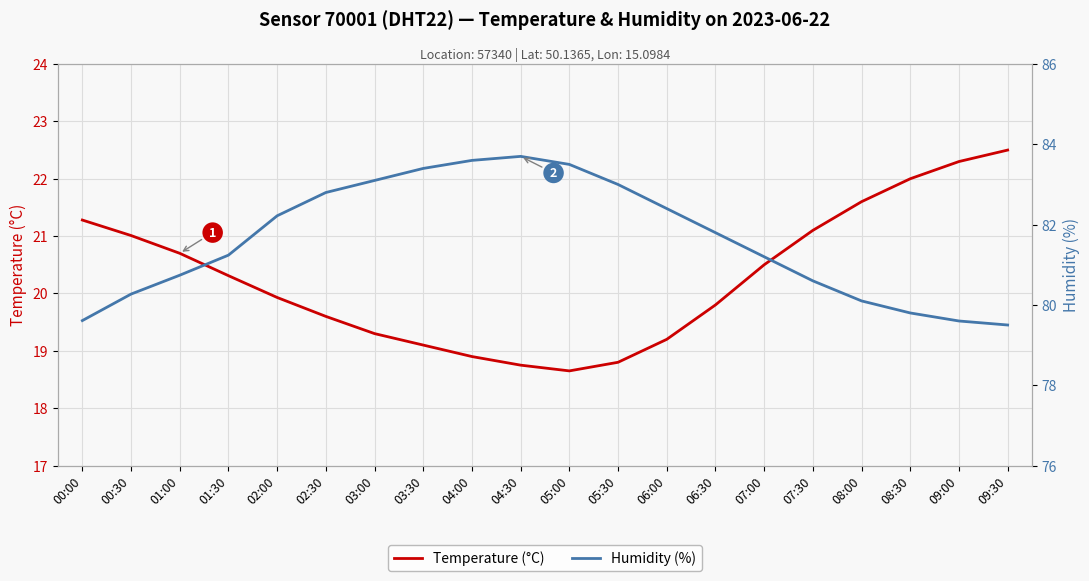

True or false: Temperature (°C) and Humidity (%) cross at least once.

False